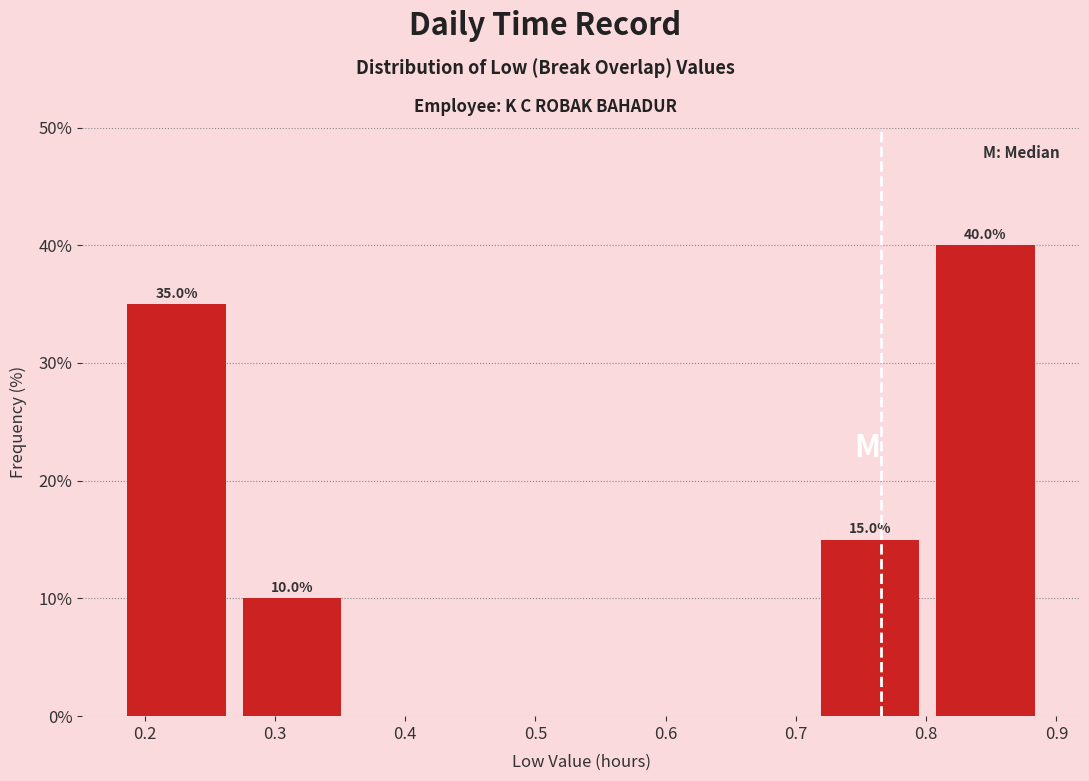

Which range on the x-axis has the tallest bar?

0.80 to 0.89